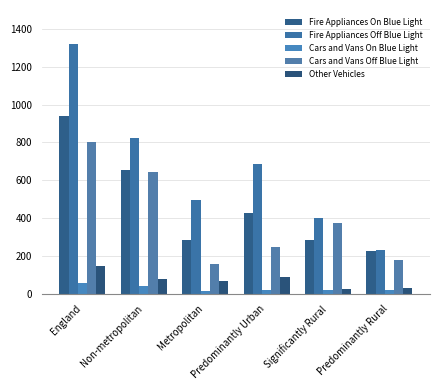

List the labels in order of Cars and Vans On Blue Light value, largest first.

England, Non-metropolitan, Predominantly Urban, Significantly Rural, Predominantly Rural, Metropolitan